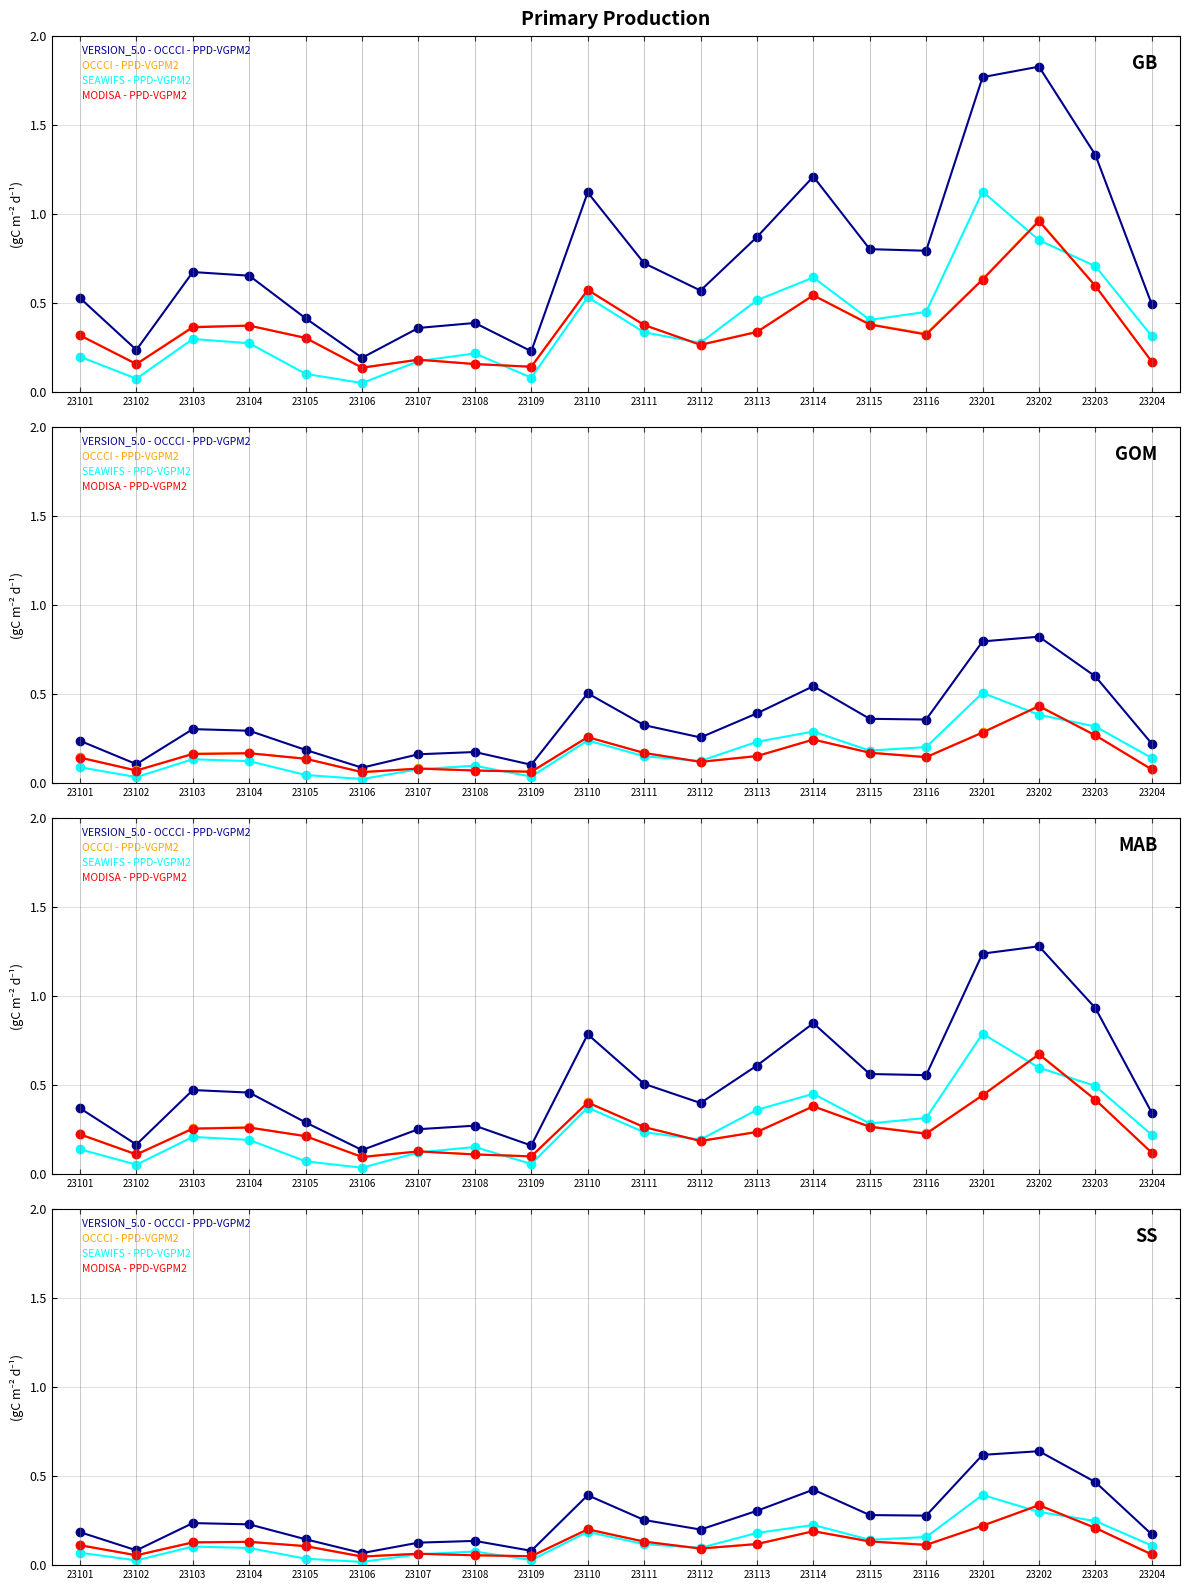

True or false: SEAWIFS - PPD-VGPM2 has more than 2 interior local peaks.

True